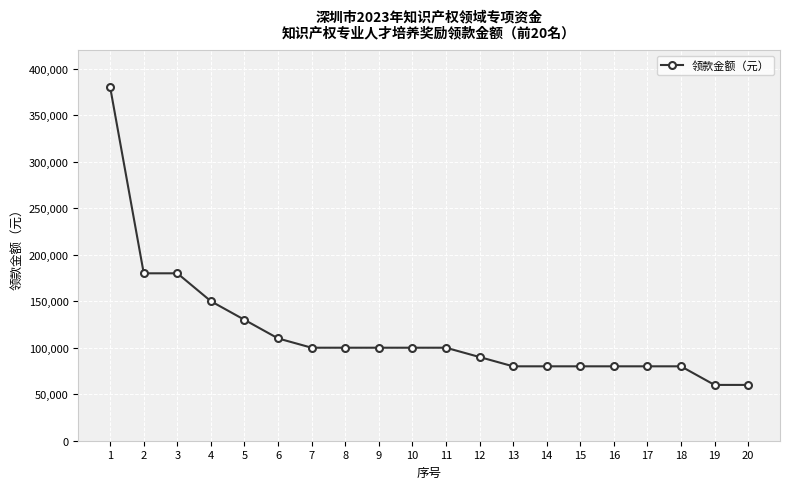

The value at 3 is 180000. True or false?

True